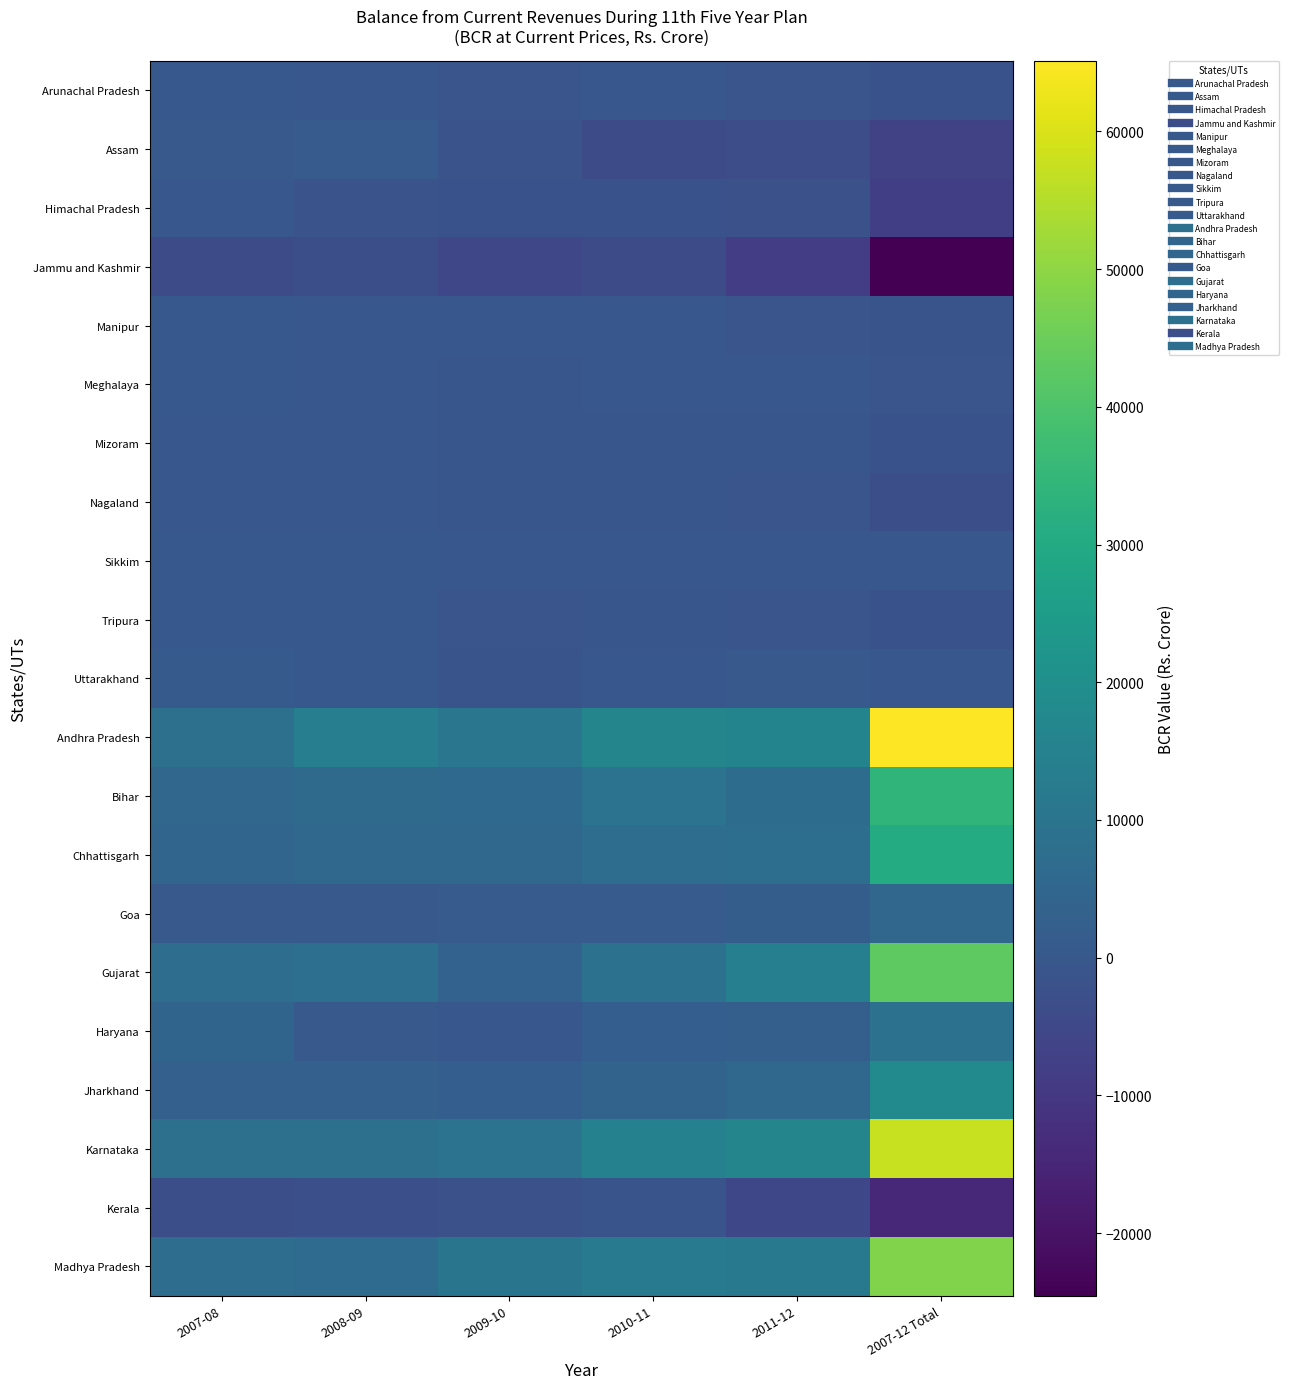

What is the spread (max minus min) of values at 2011-12?

24796.8